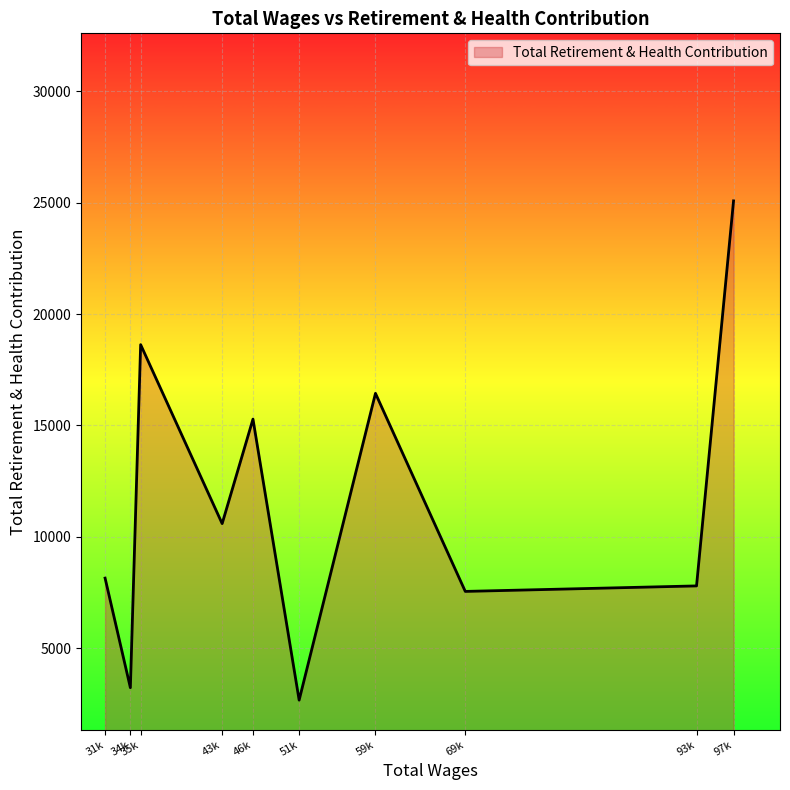

List the labels in order of value, smallest first.

51k, 34k, 69k, 93k, 31k, 43k, 46k, 59k, 35k, 97k